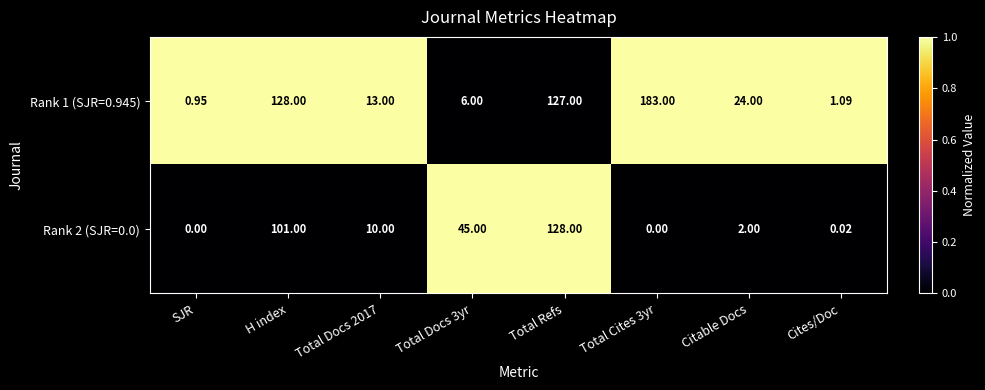

What is the greatest value displayed?

183.0